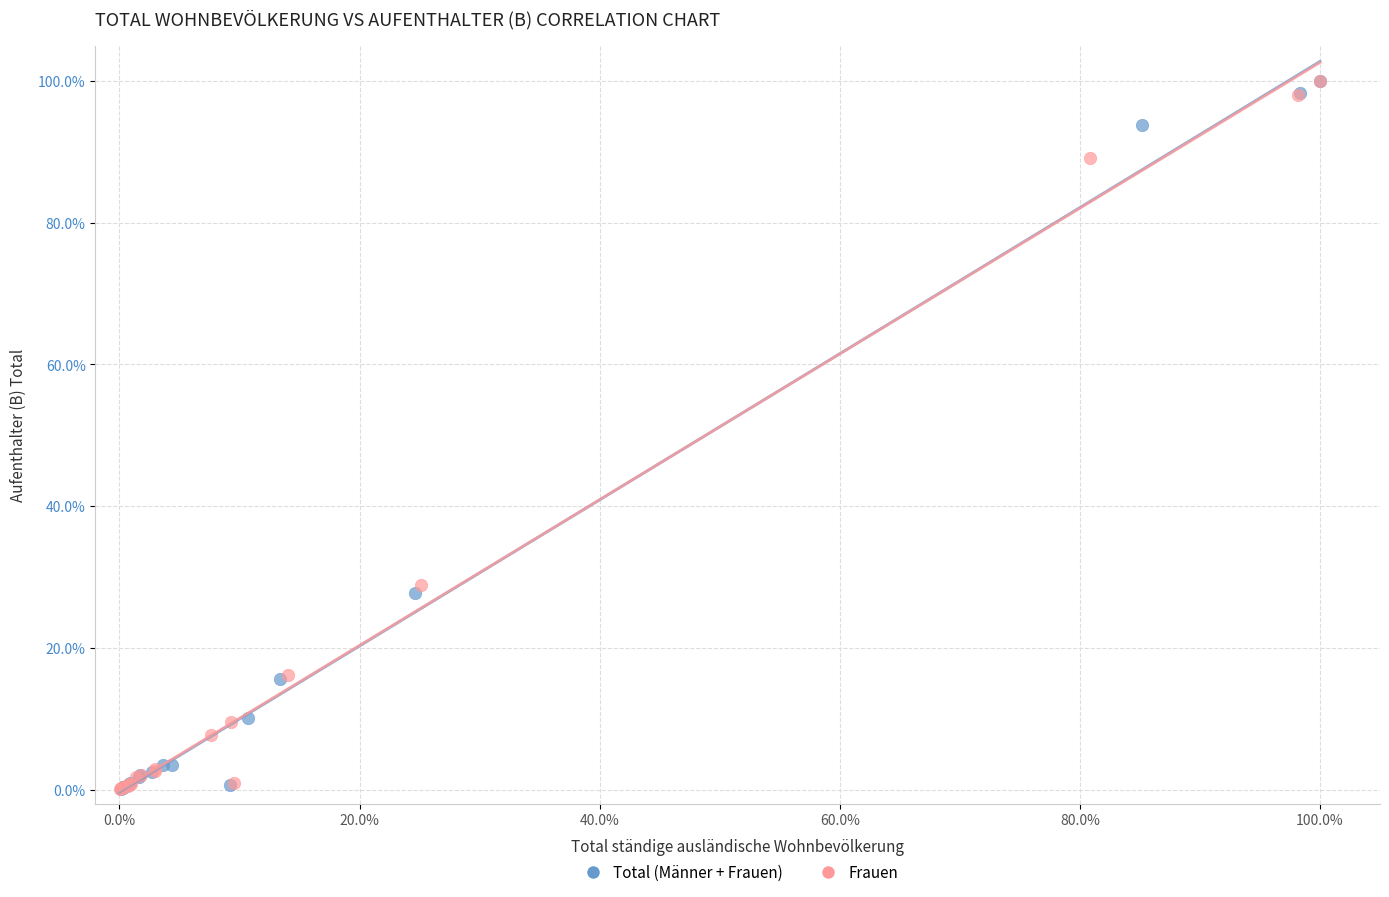

What are all the series names shown in the legend?

Total (Männer + Frauen), Frauen